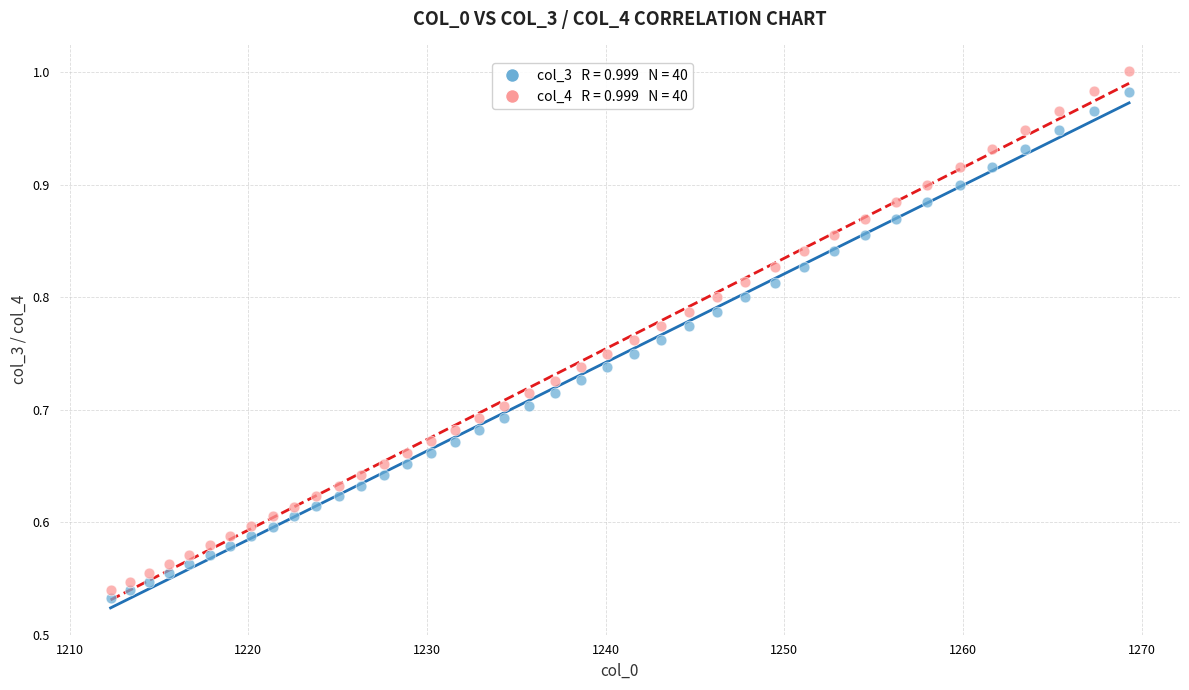

Across all data points, what is the range of X values (max minus min)?

57.0